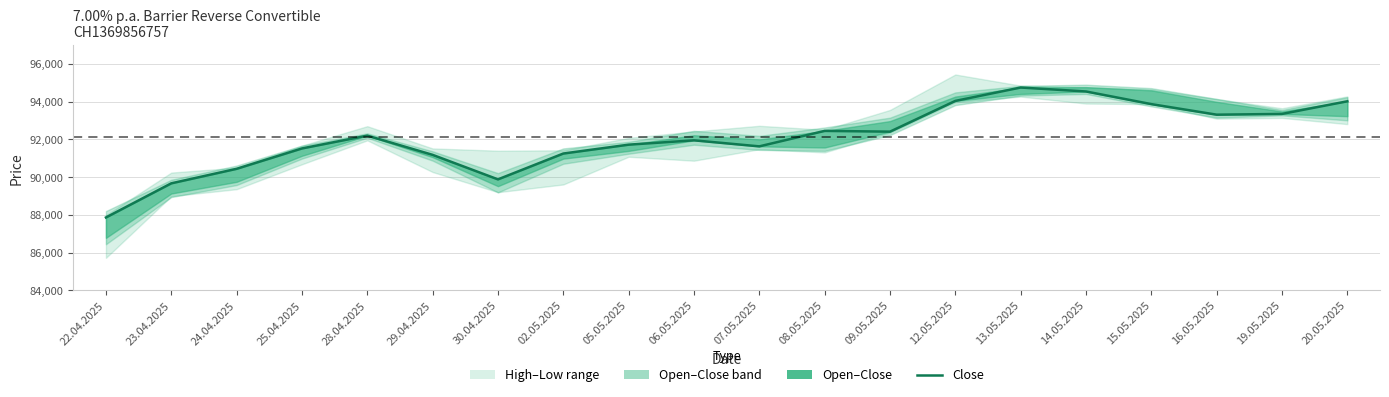

How many interior local valleys (lower than both neighbors) does the data have?

4